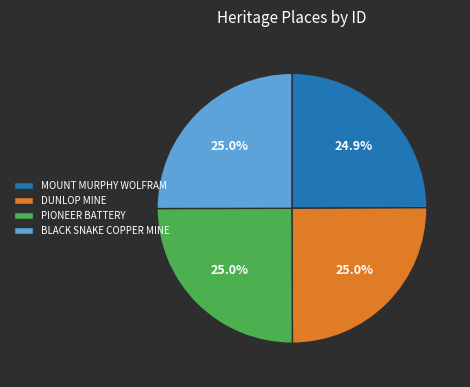

Does BLACK SNAKE COPPER MINE account for over 50% of the chart?

No